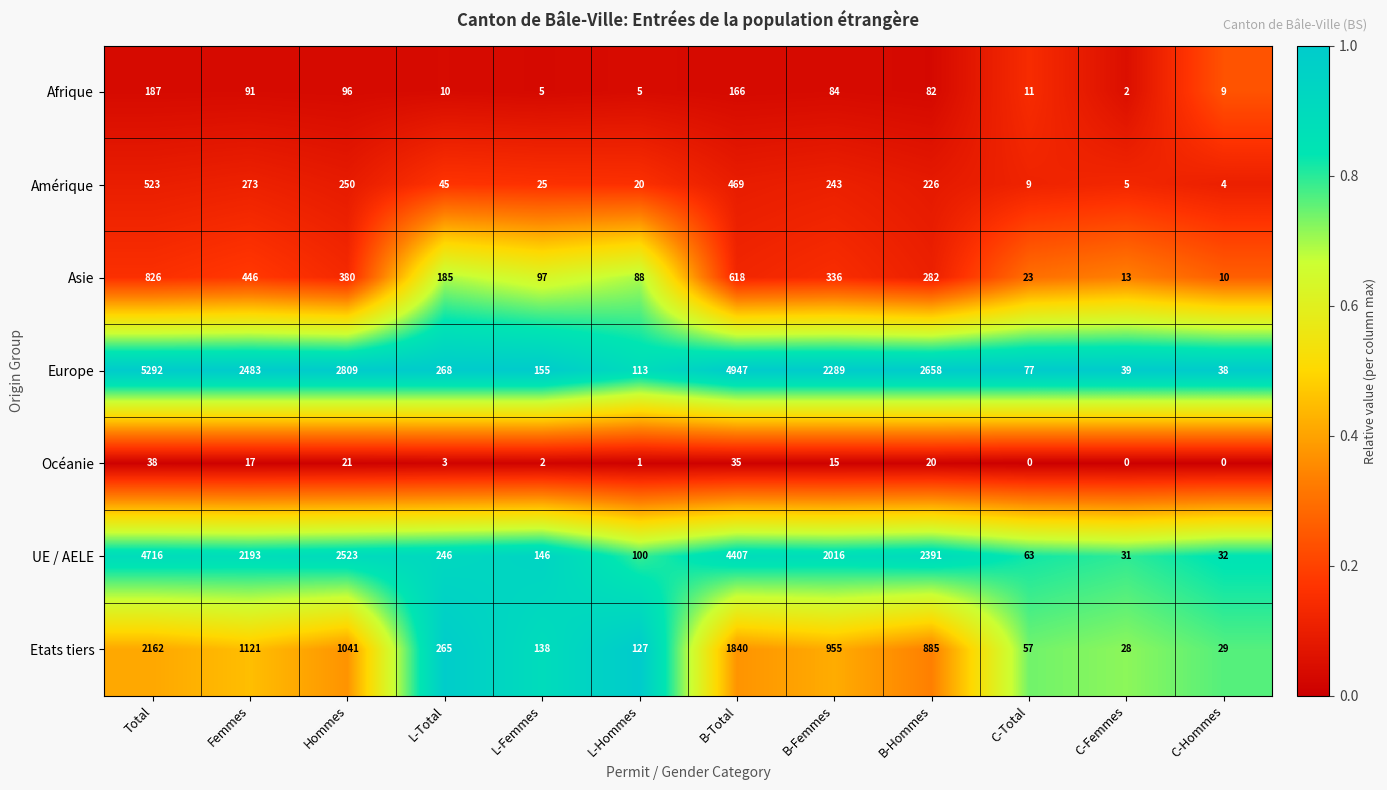

What is the difference between the second highest and minimum values in the Etats tiers series?

1812